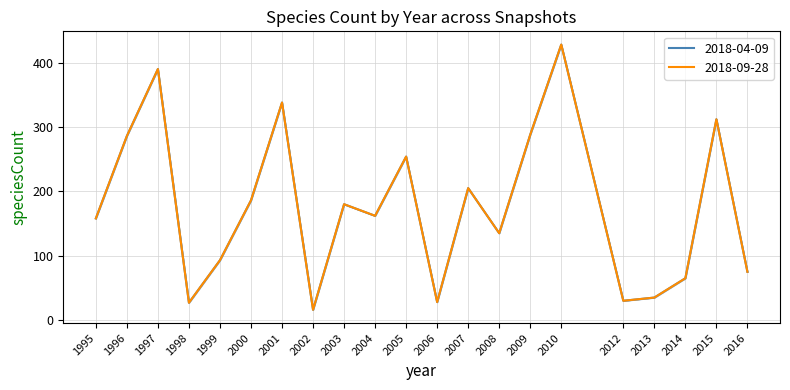

At which category does the chart reach its minimum across all series?

2002